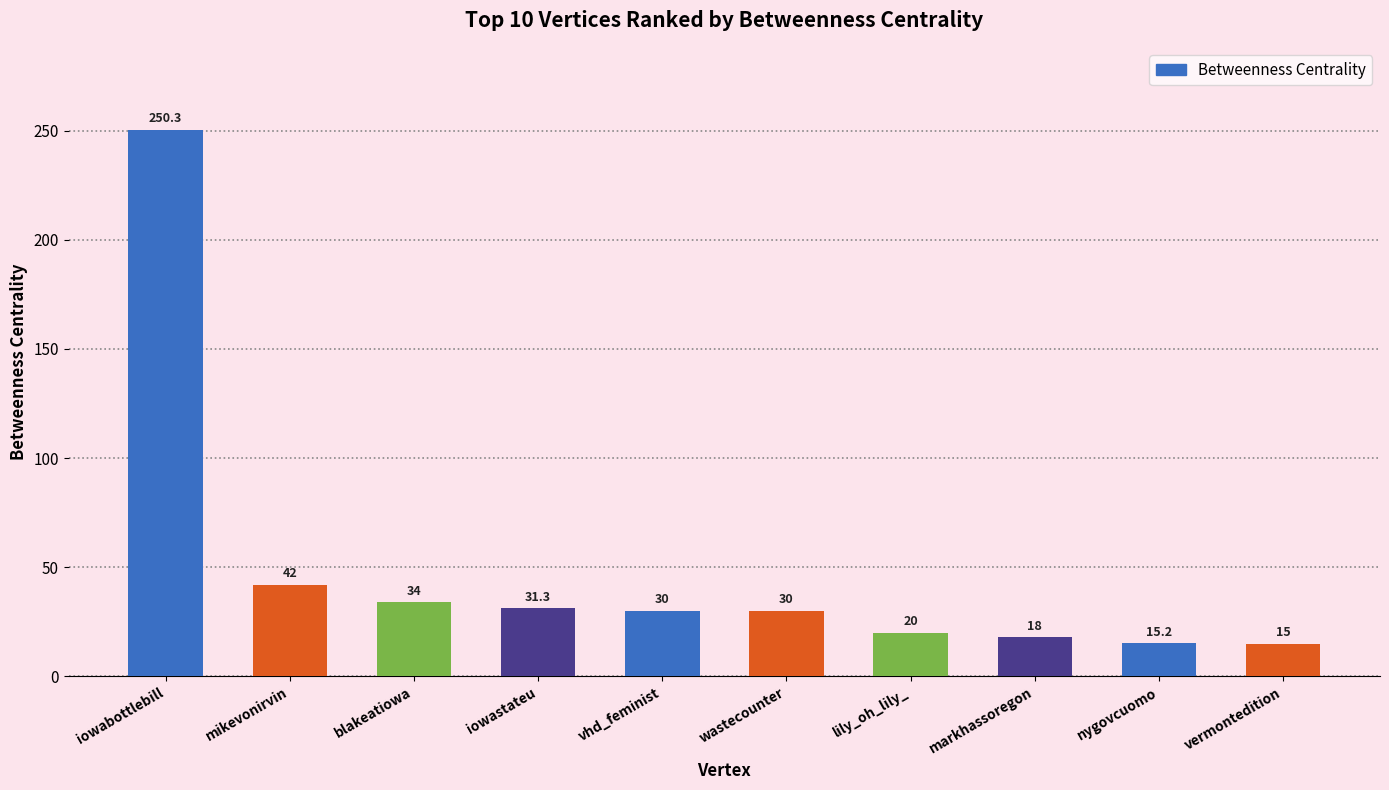

Between nygovcuomo and mikevonirvin, which is larger?

mikevonirvin